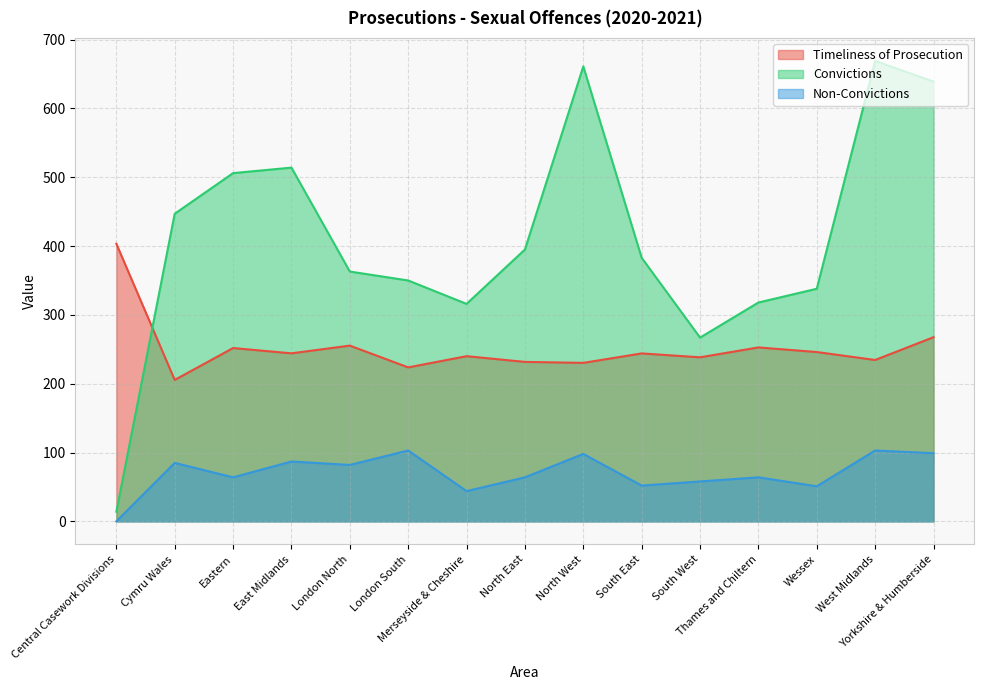

Does the chart have visible grid lines?

Yes